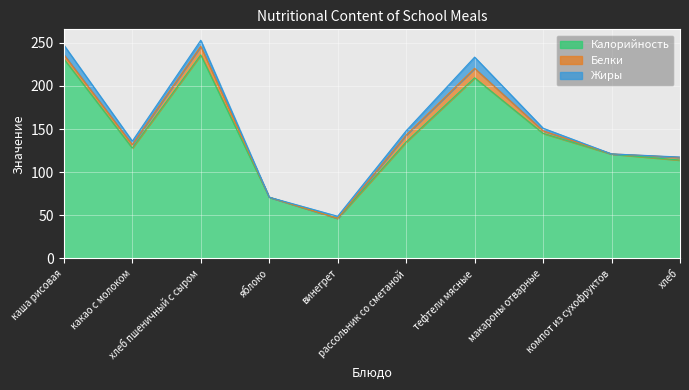

What is the sum of all Жиры values?

45.8